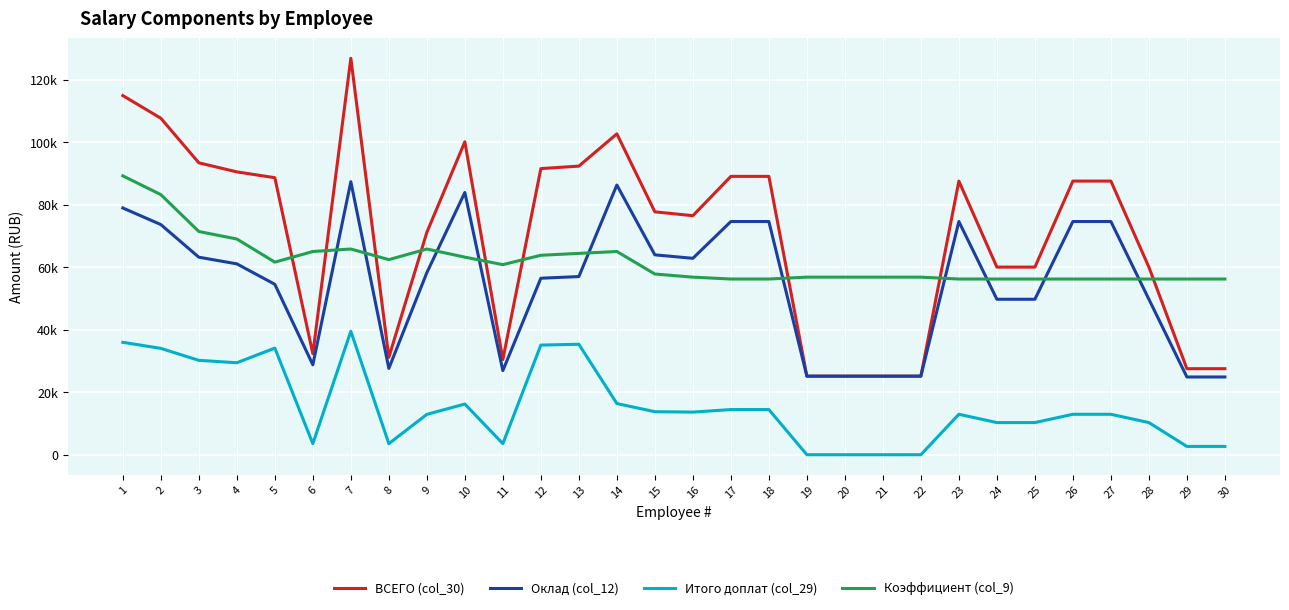

Does the chart have visible grid lines?

Yes